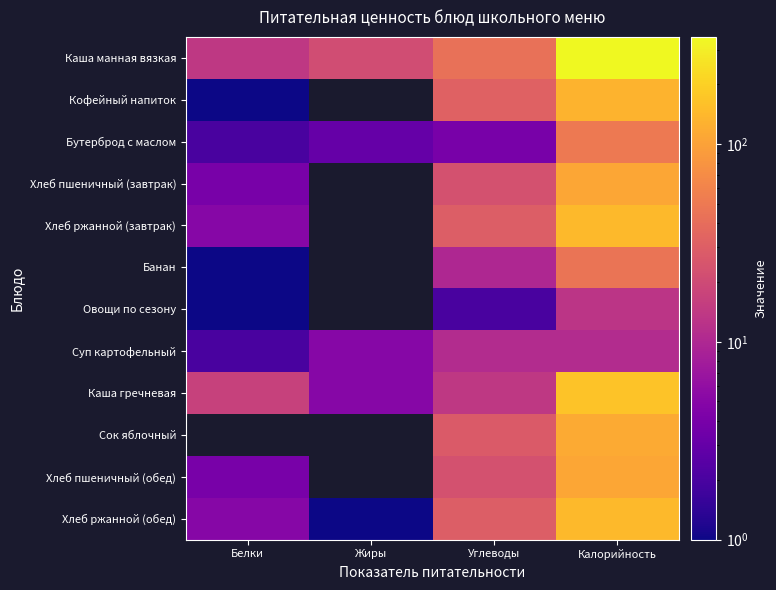

The value of Суп картофельный at Калорийность is 18.6. True or false?

False